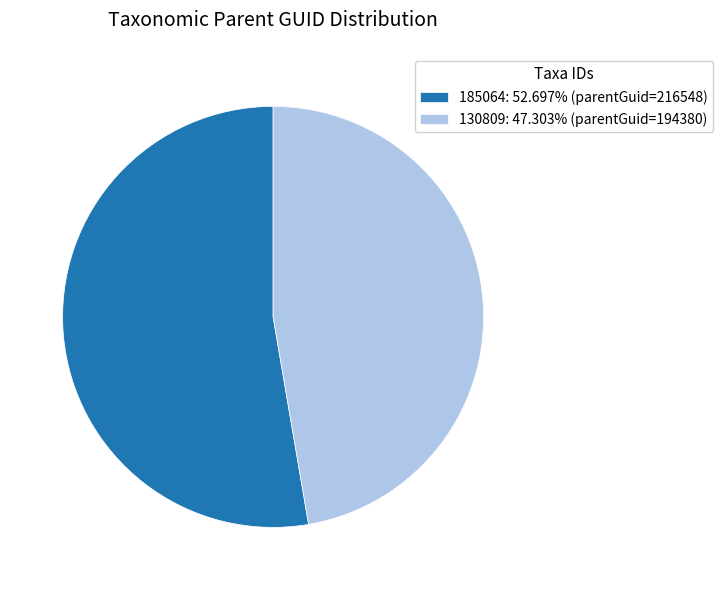

Is there a majority slice in this chart?

Yes